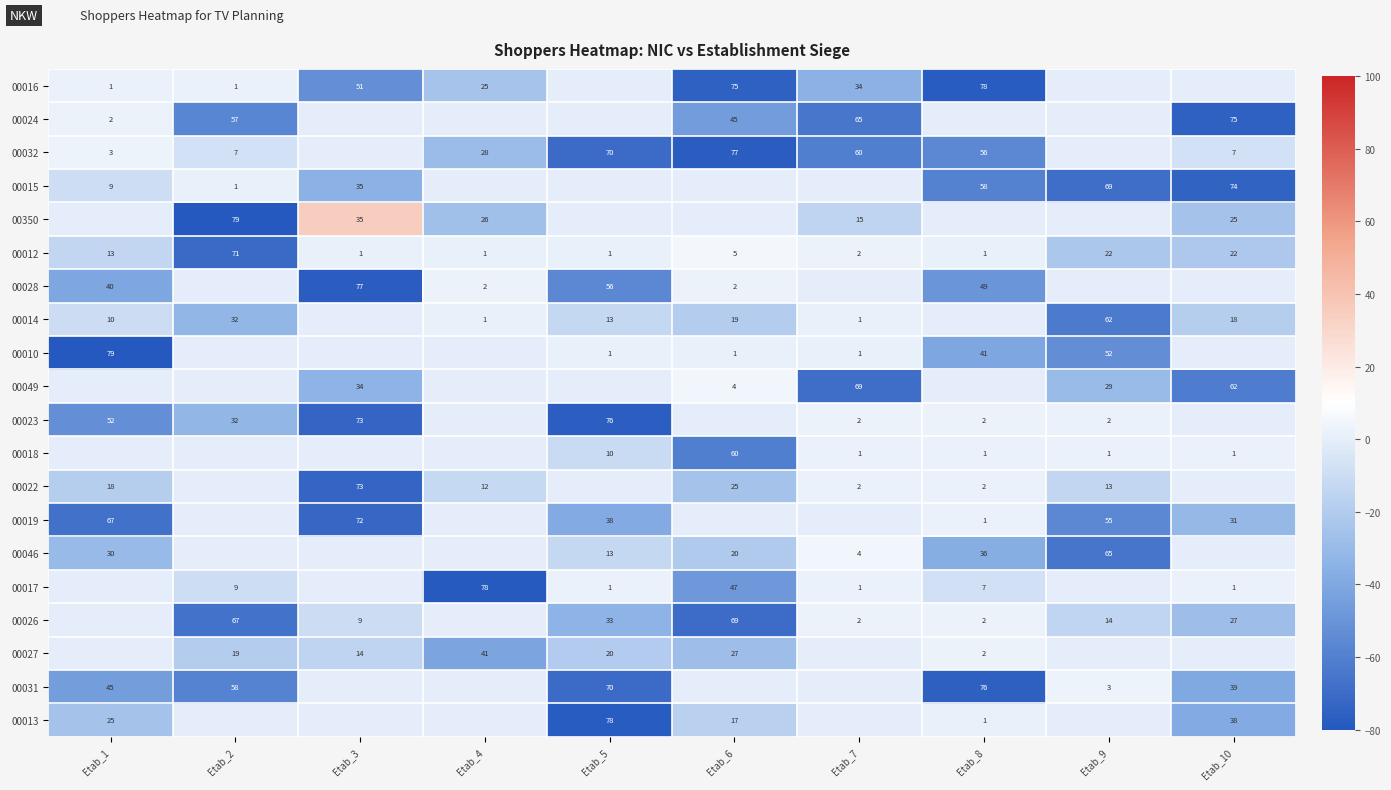

The 00018 series shows 10 at Etab_5. True or false?

True